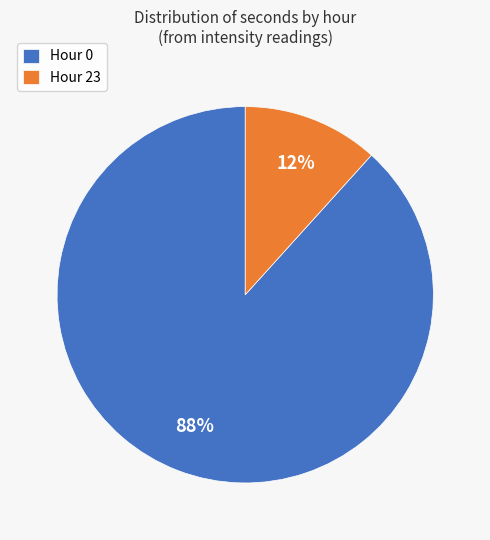

To the nearest percent, what percentage of the pie is Hour 23?

12%